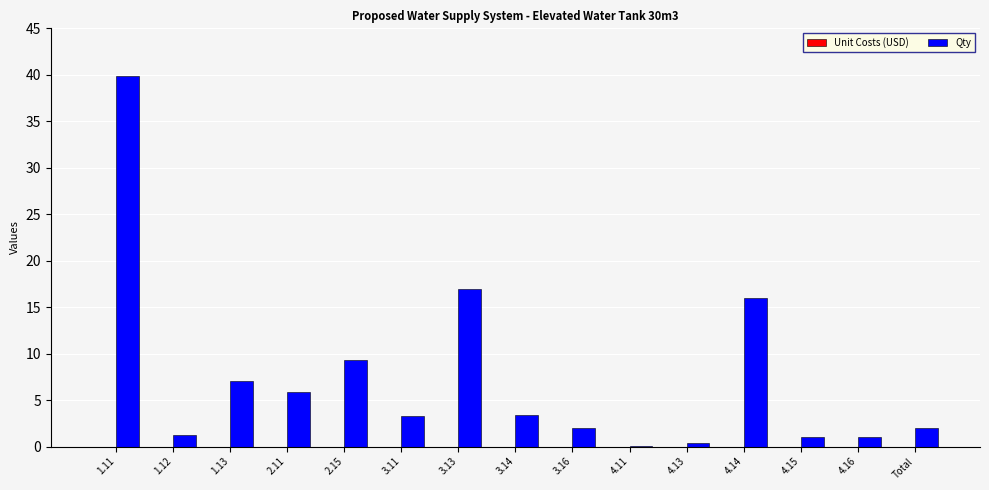

Is it true that the value at 4.16 is 1.0?

True